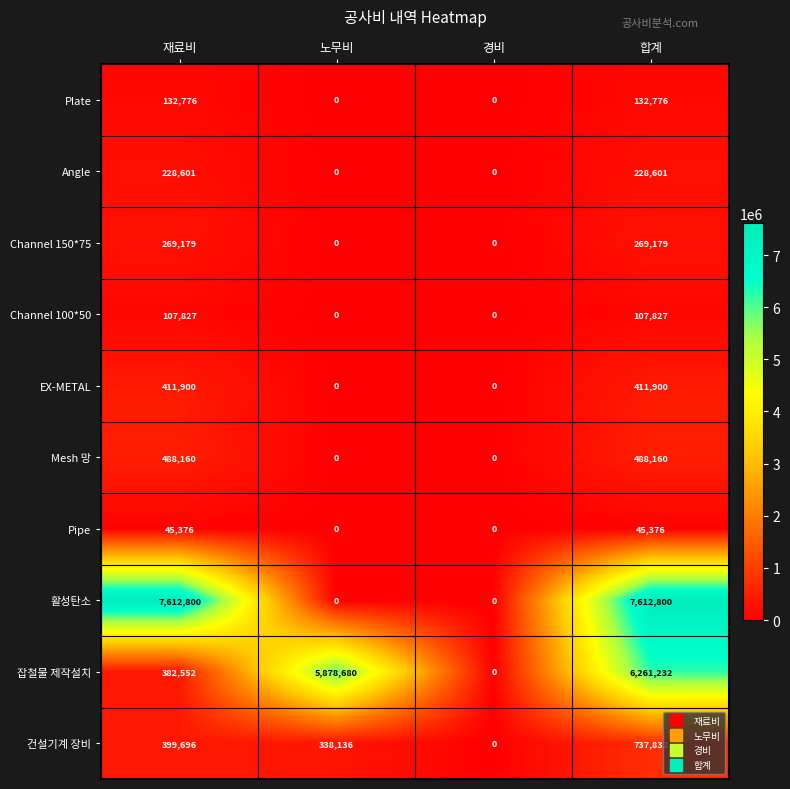

Is it true that Plate equals -89112 at 노무비?

False